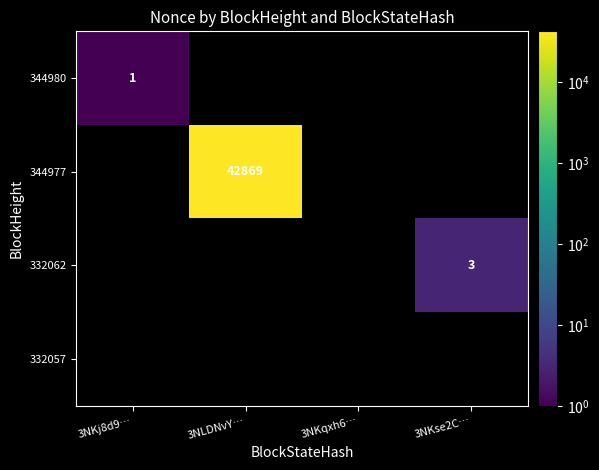

The 332062 series shows 3 at 3NKse2C…. True or false?

True